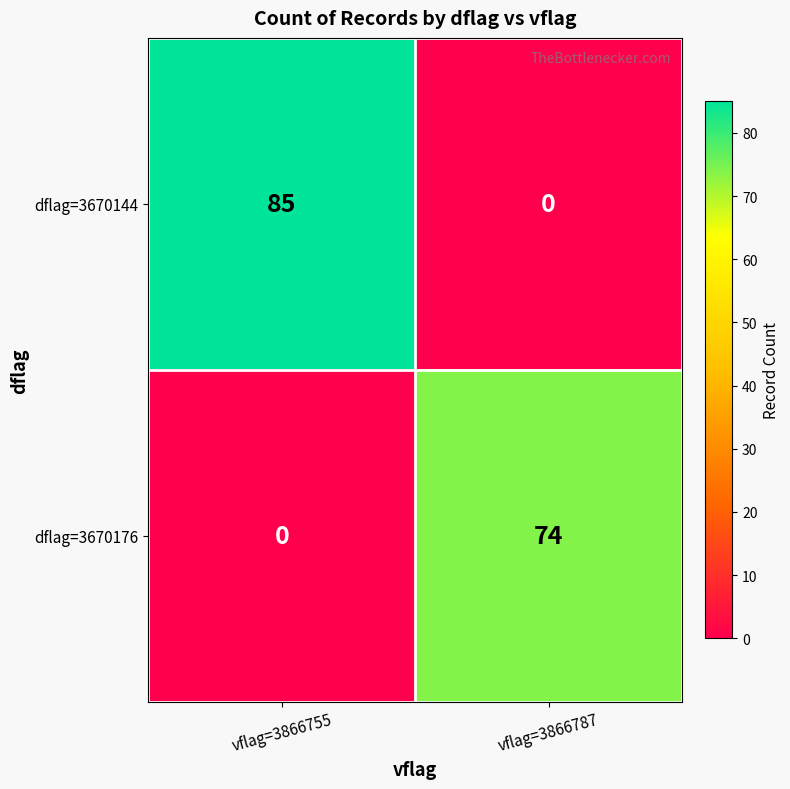

Between vflag=3866755 and vflag=3866787, which series saw the biggest shift?

dflag=3670144